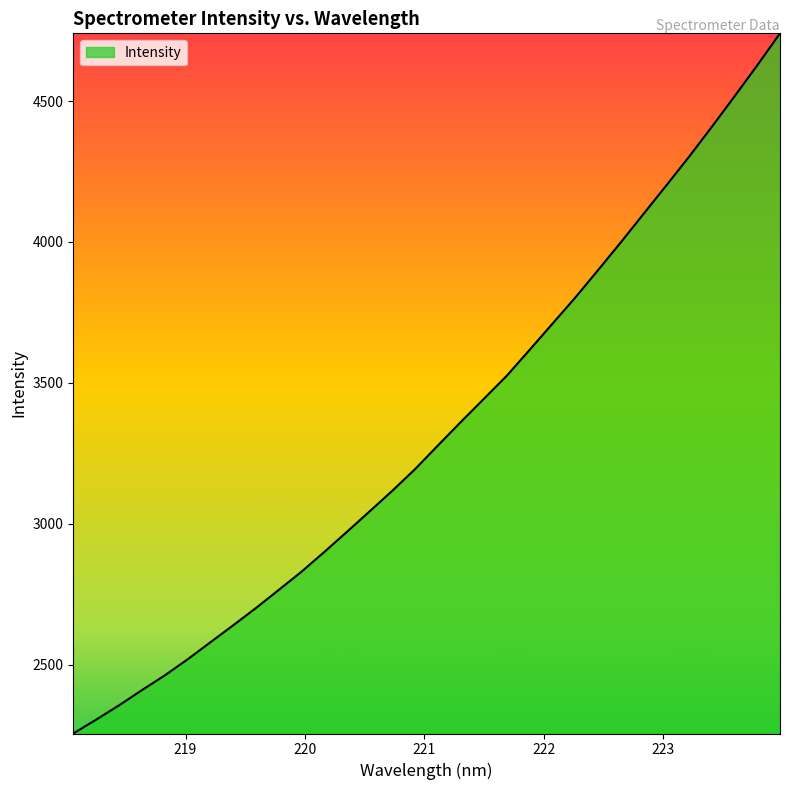

What is the greatest value displayed?

4740.3